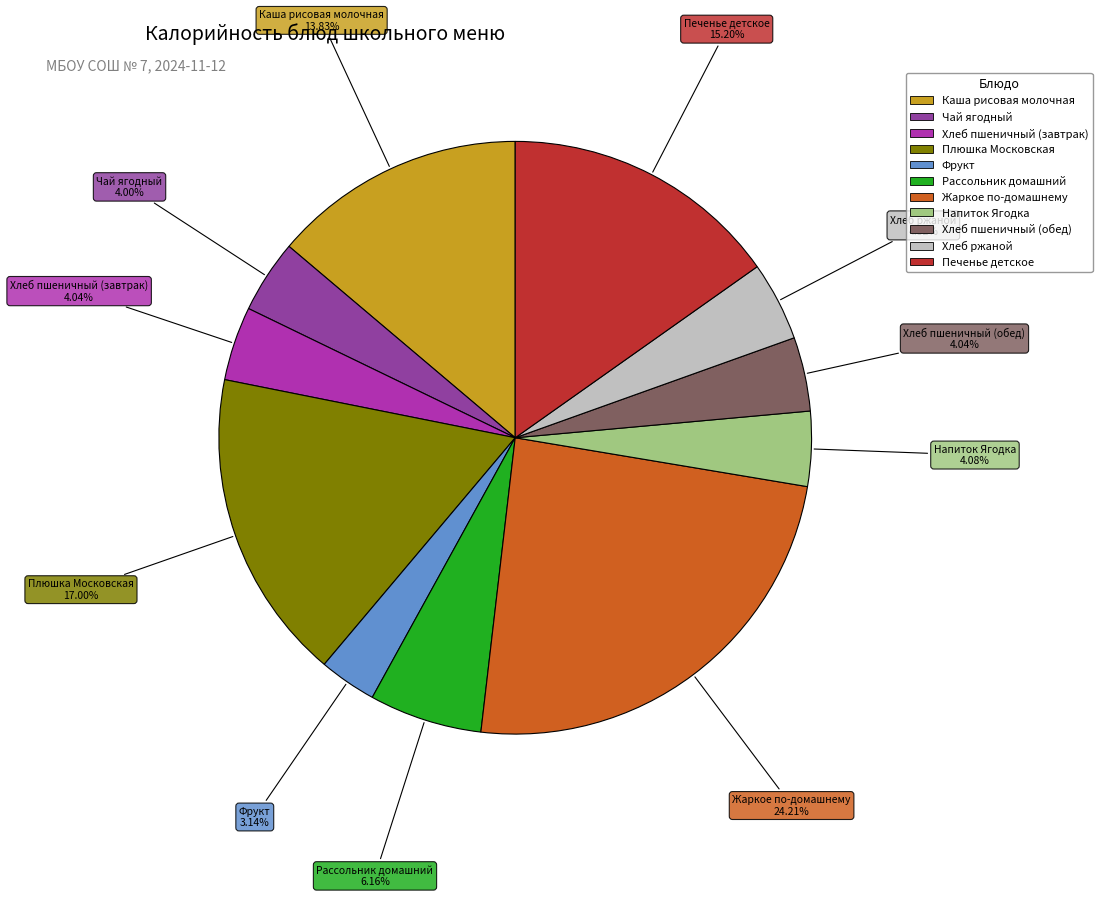

Count the number of slices in the pie.

11